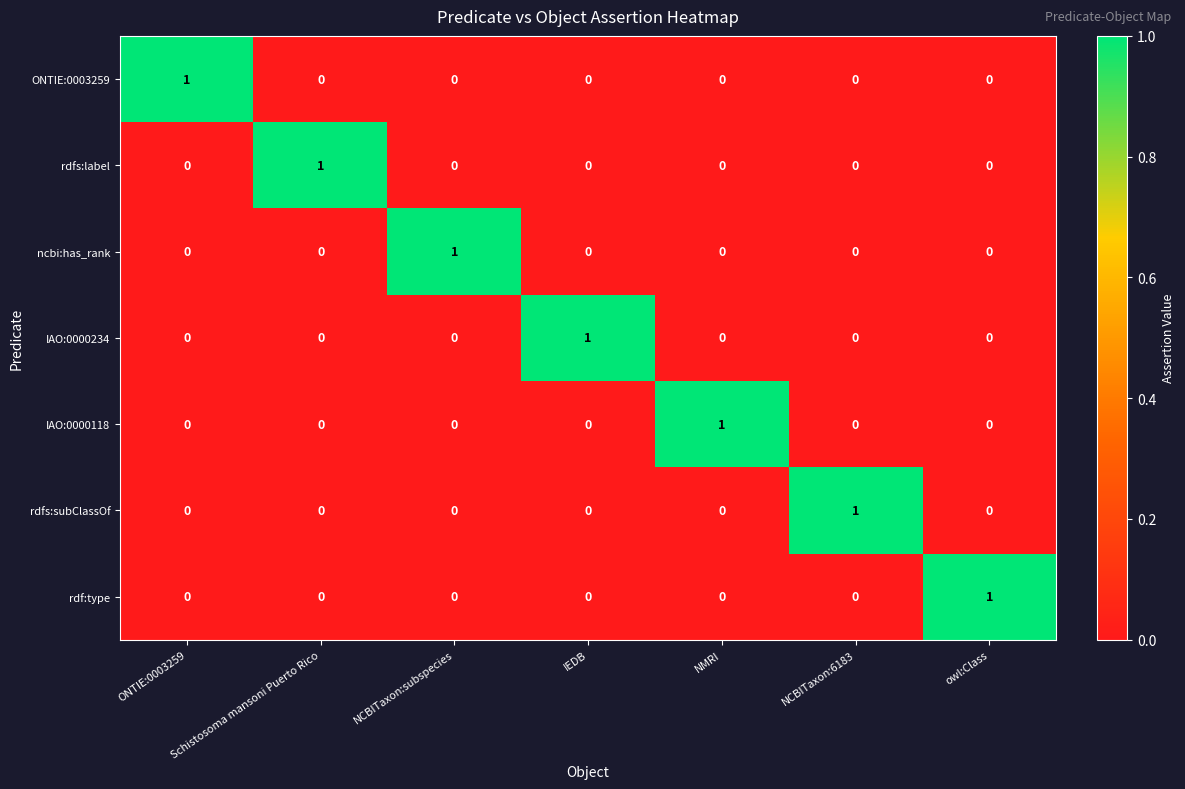

At how many categories does at least one series exceed 0?

7